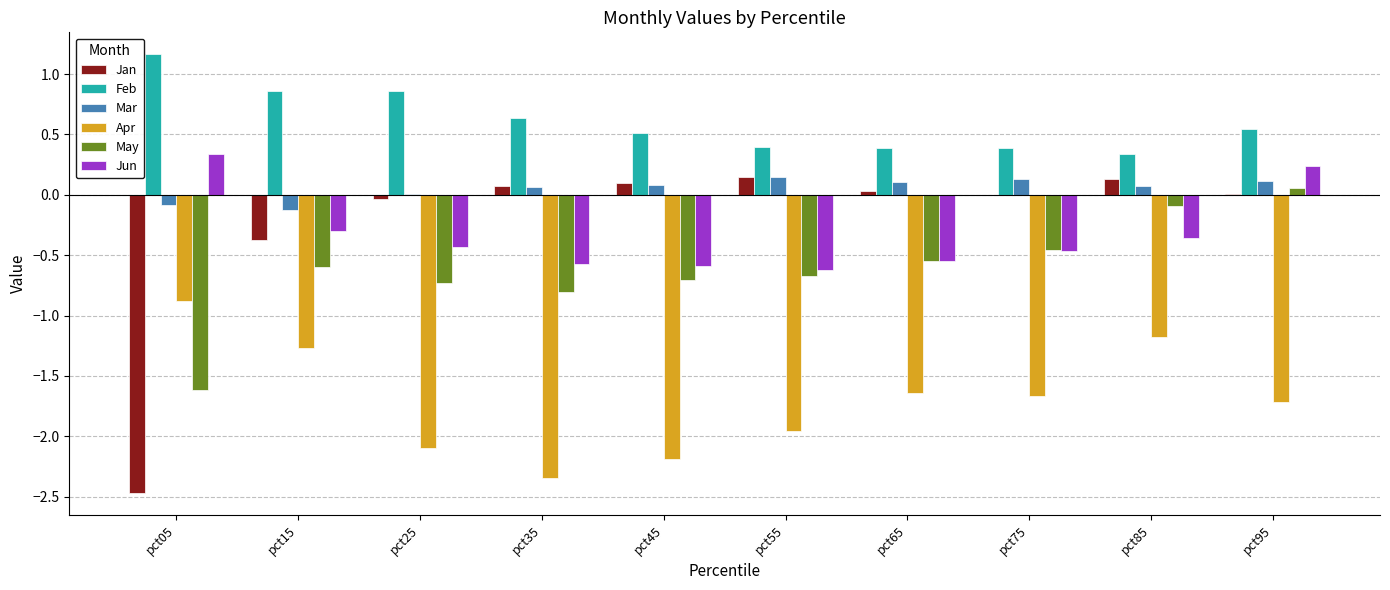

How many data points in Apr are above -1?

1